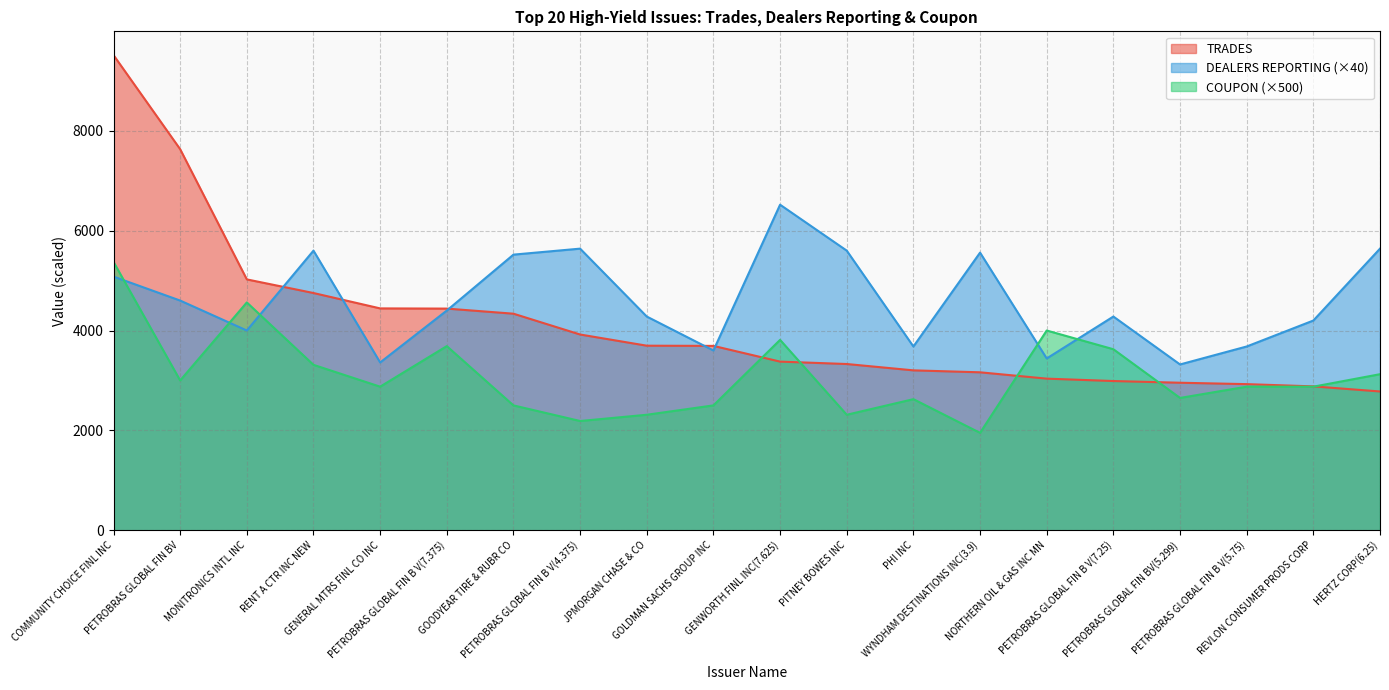

What position from the right is PETROBRAS GLOBAL FIN B V(7.375)?

15